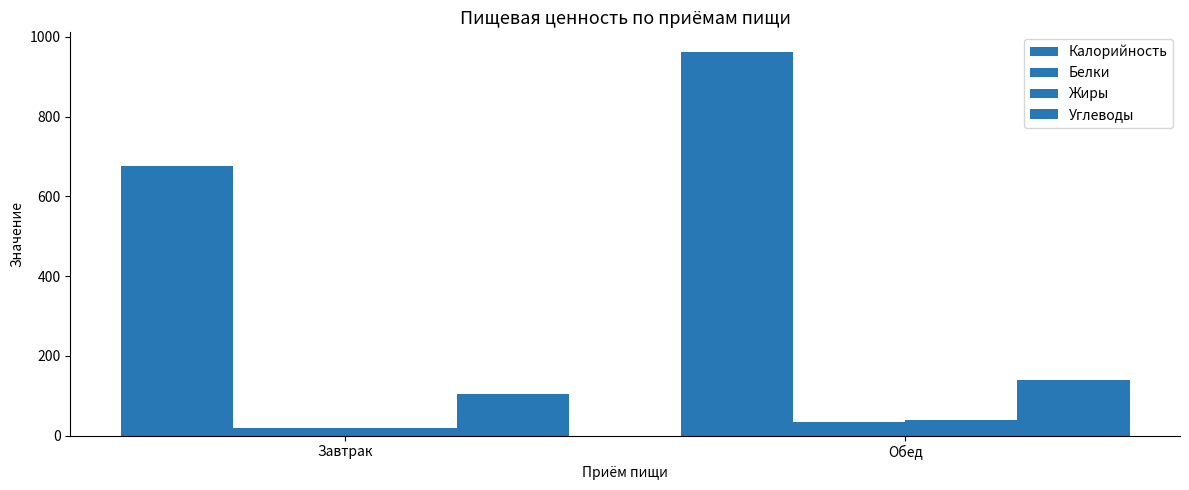

Does the chart contain any negative values?

No